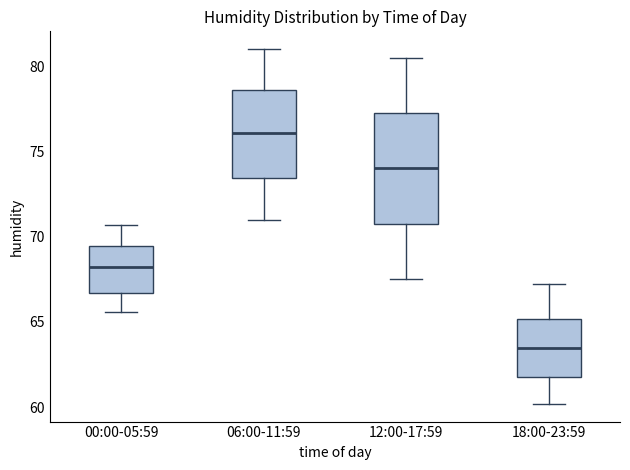

Reading left to right, transcribe this box plot: for each box, give where its median line is, the range the box spans, and where its two whiskers end, as read against the y-axis. The values are not printed on the chart, so give them approximately, as read against the axis.

00:00-05:59: median 68.5, box 66.5 to 69.5, whiskers 65.5 to 70.5
06:00-11:59: median 76.0, box 73.5 to 78.5, whiskers 71.0 to 81.0
12:00-17:59: median 74.0, box 70.5 to 77.5, whiskers 67.5 to 80.5
18:00-23:59: median 63.5, box 62.0 to 65.0, whiskers 60.0 to 67.0